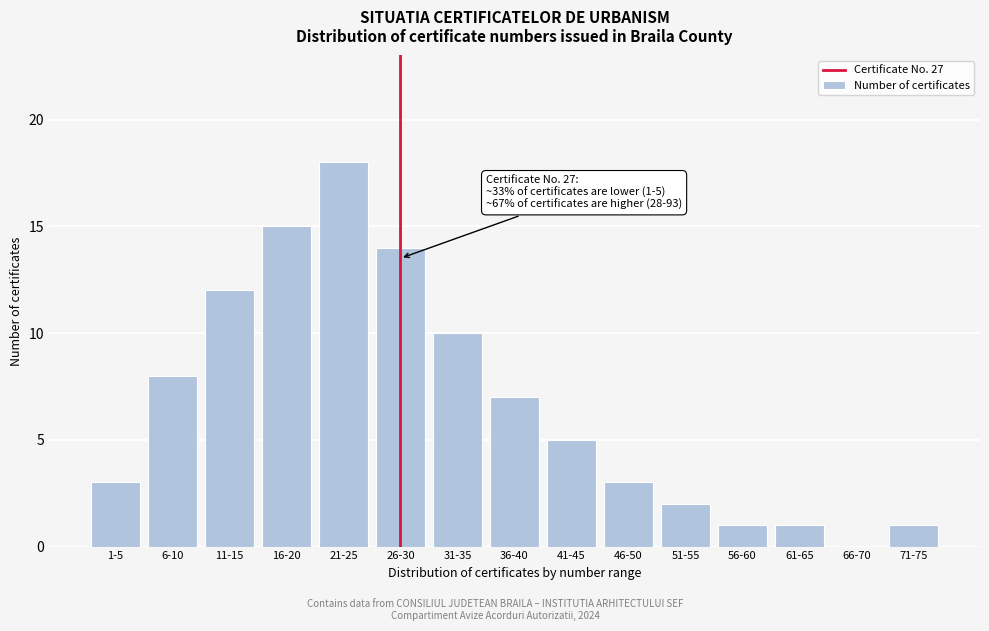

Reading right to left, transcribe all the data shown in this chart.

71-75=1	66-70=0	61-65=1	56-60=1	51-55=2	46-50=3	41-45=5	36-40=7	31-35=10	26-30=14	21-25=18	16-20=15	11-15=12	6-10=8	1-5=3